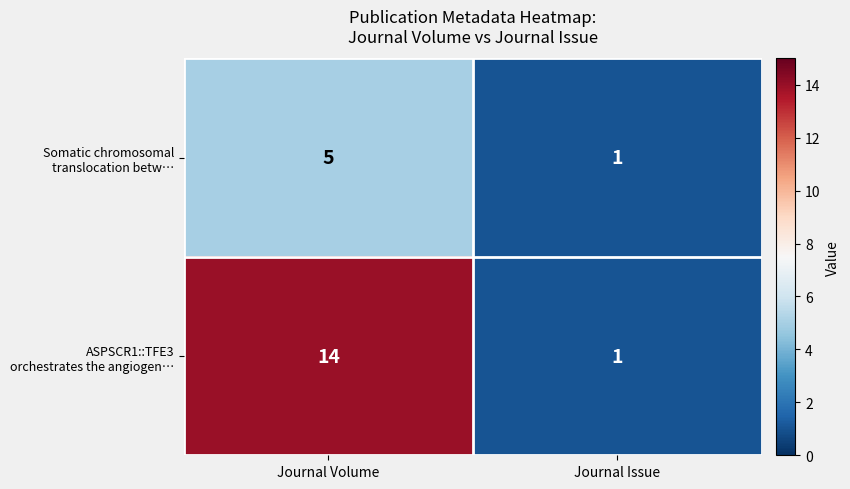

What is the total value across all series at Journal Volume?

19